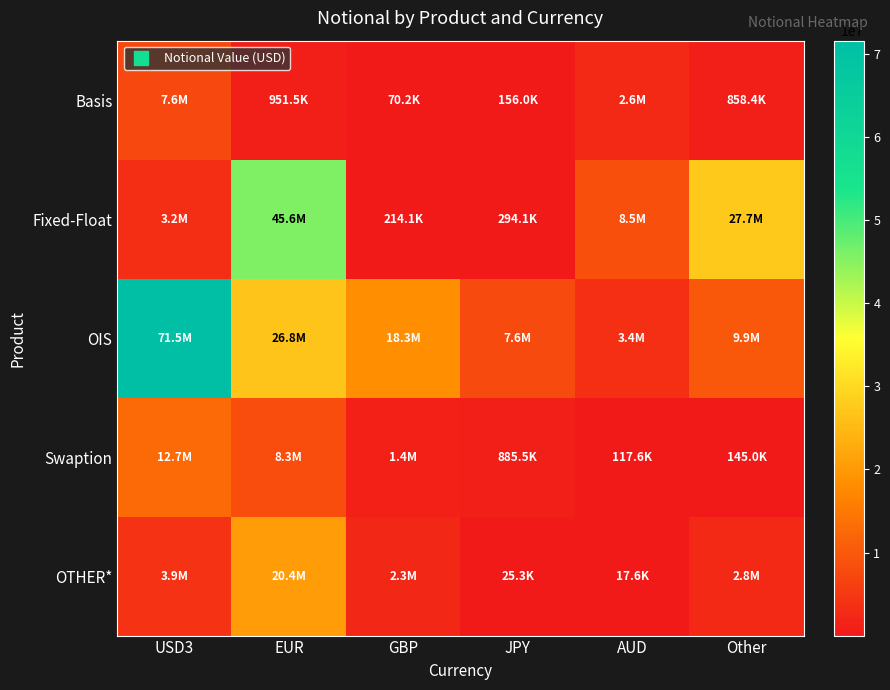

Rank the series at AUD from lowest to highest value.

OTHER*, Swaption, Basis, OIS, Fixed-Float